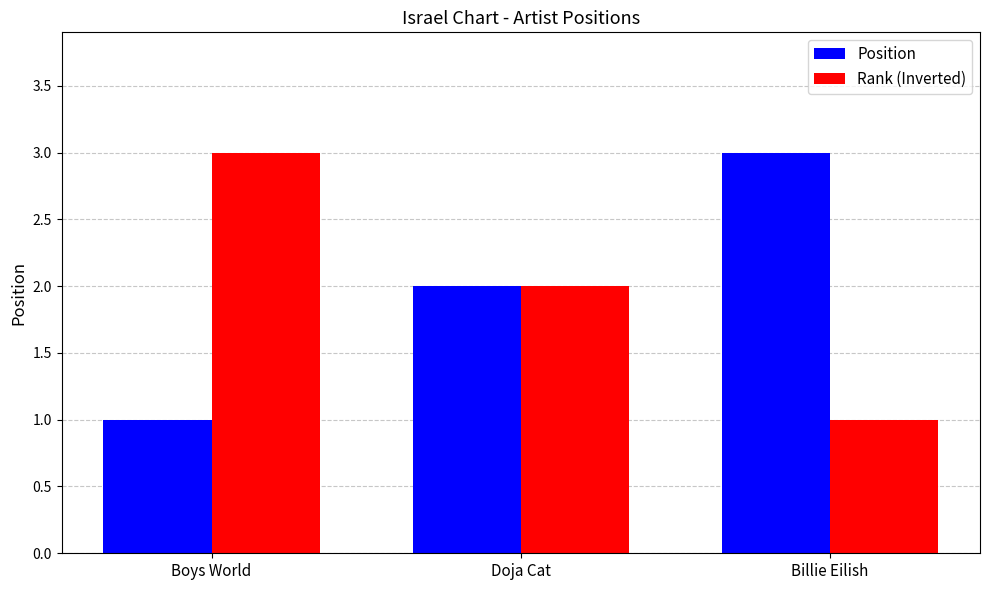

Reading left to right, list all the values displayed in this chart.

Position: 1	2	3
Rank (Inverted): 3	2	1